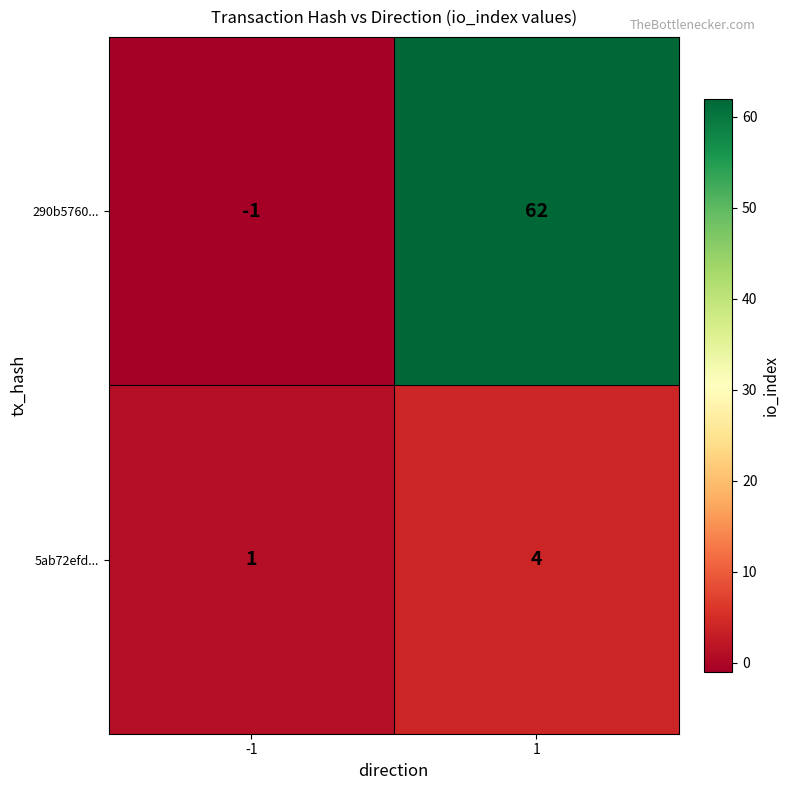

Is the value of 290b5760... at 1 greater than the value of 5ab72efd... at -1?

Yes